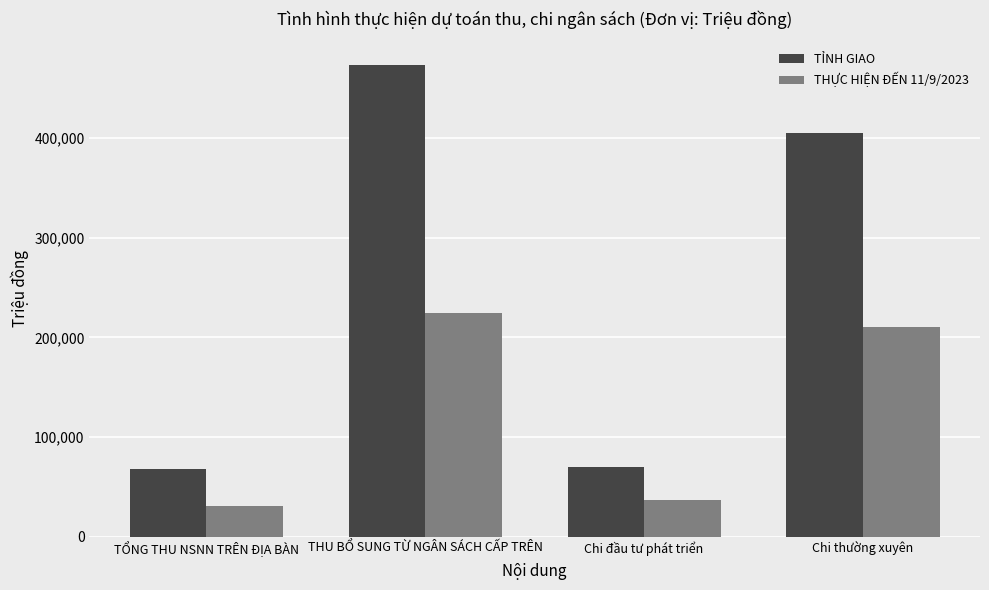

At which category is the sum across all series the highest?

THU BỔ SUNG TỪ NGÂN SÁCH CẤP TRÊN